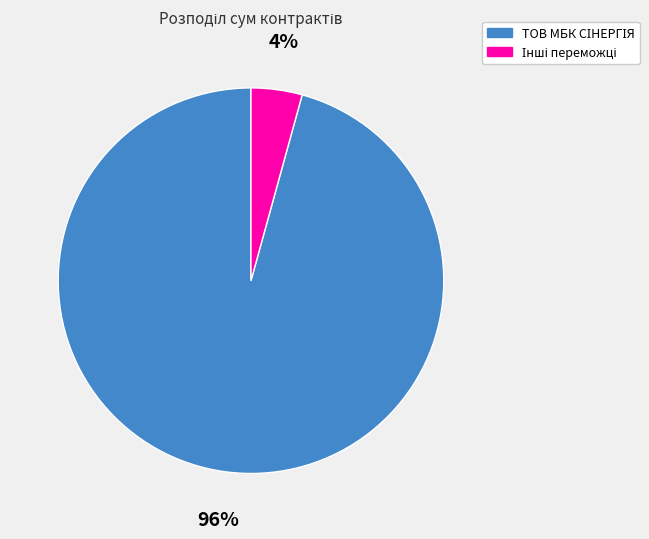

Is there a majority slice in this chart?

Yes